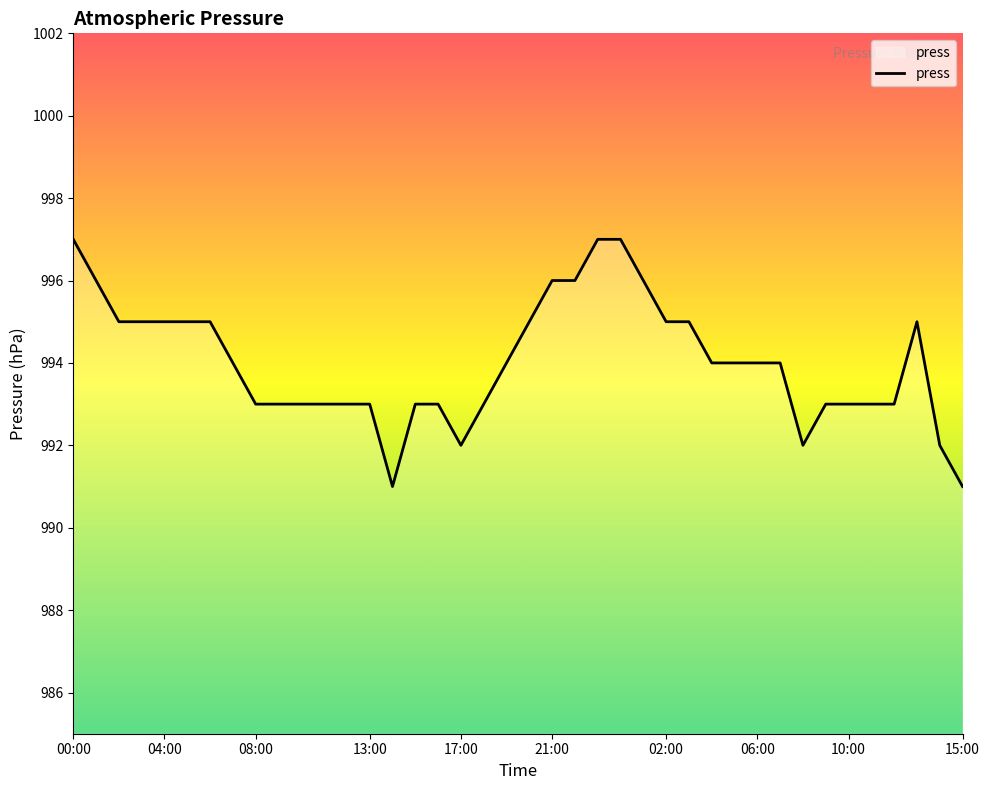

What is the maximum value shown in the chart?

997